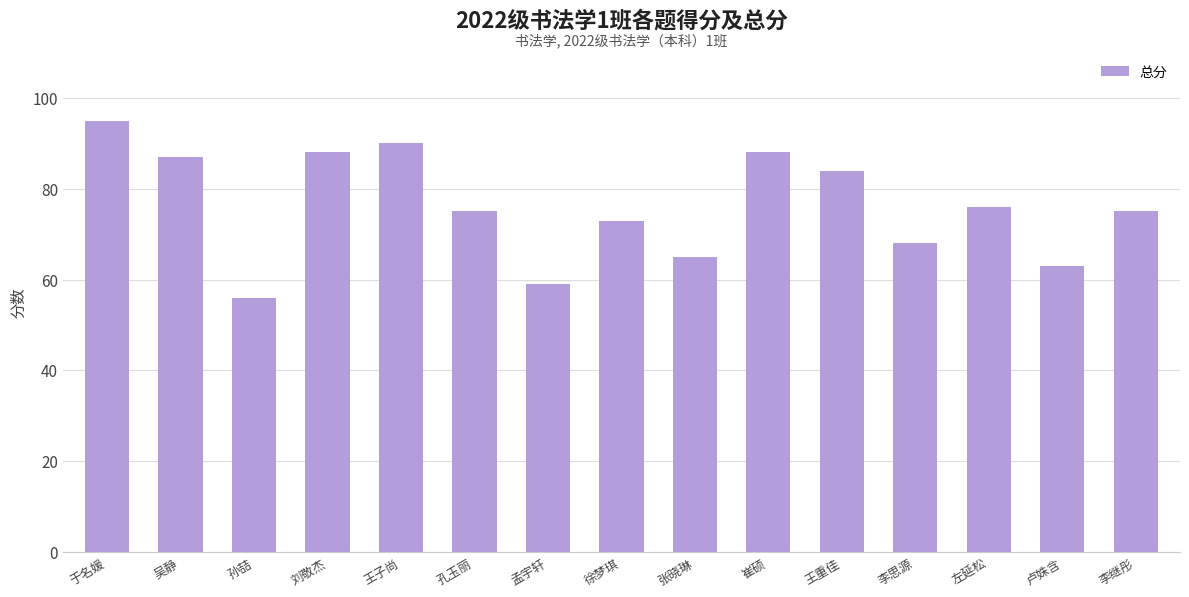

What is the change in value from 吴静 to 徐梦琪?

-14